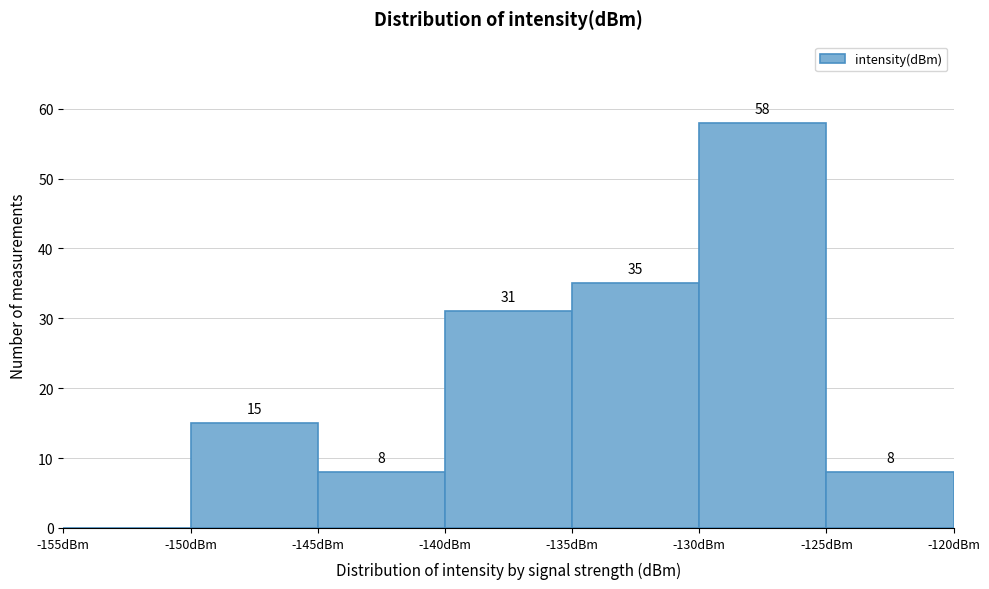

Over which range of the x-axis is the bar tallest?

-130 to -125